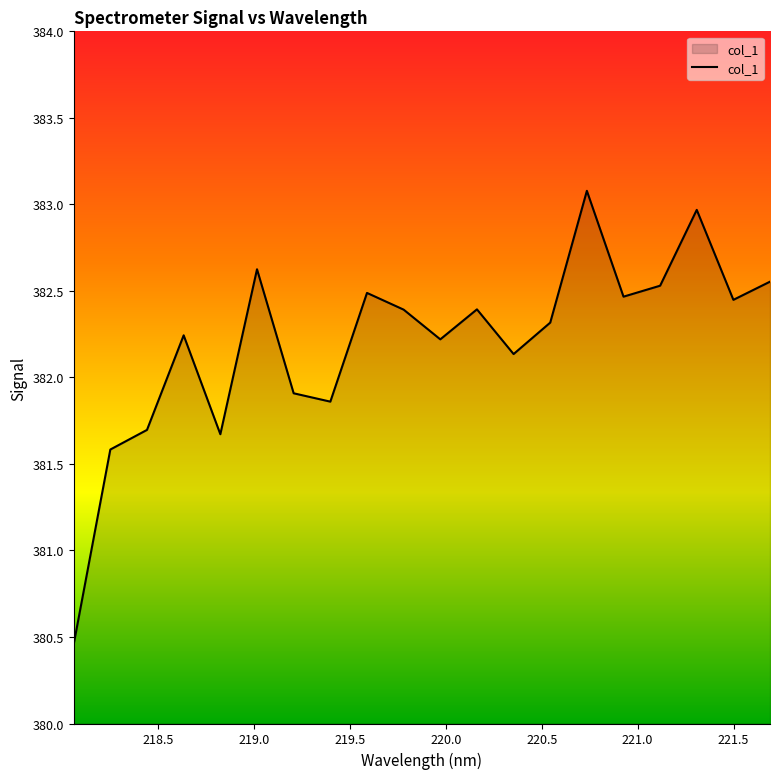

What is the greatest value displayed?

383.1